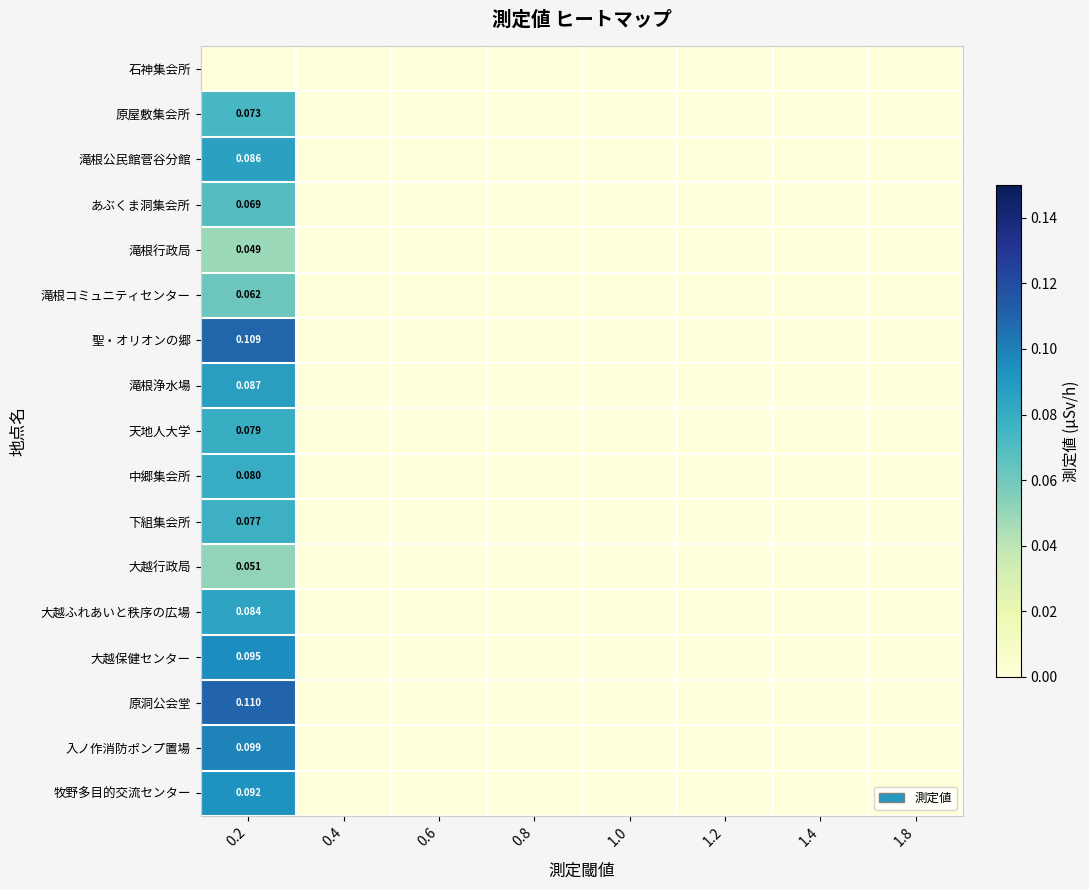

How many positive values does the 中郷集会所 series have?

1